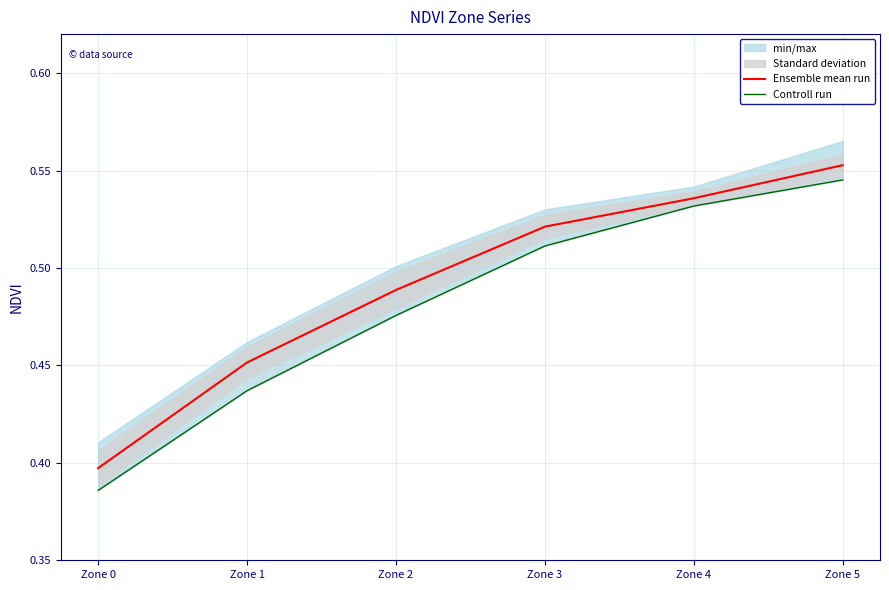

True or false: Ensemble mean run has a value of 0.5 at Zone 4.

True